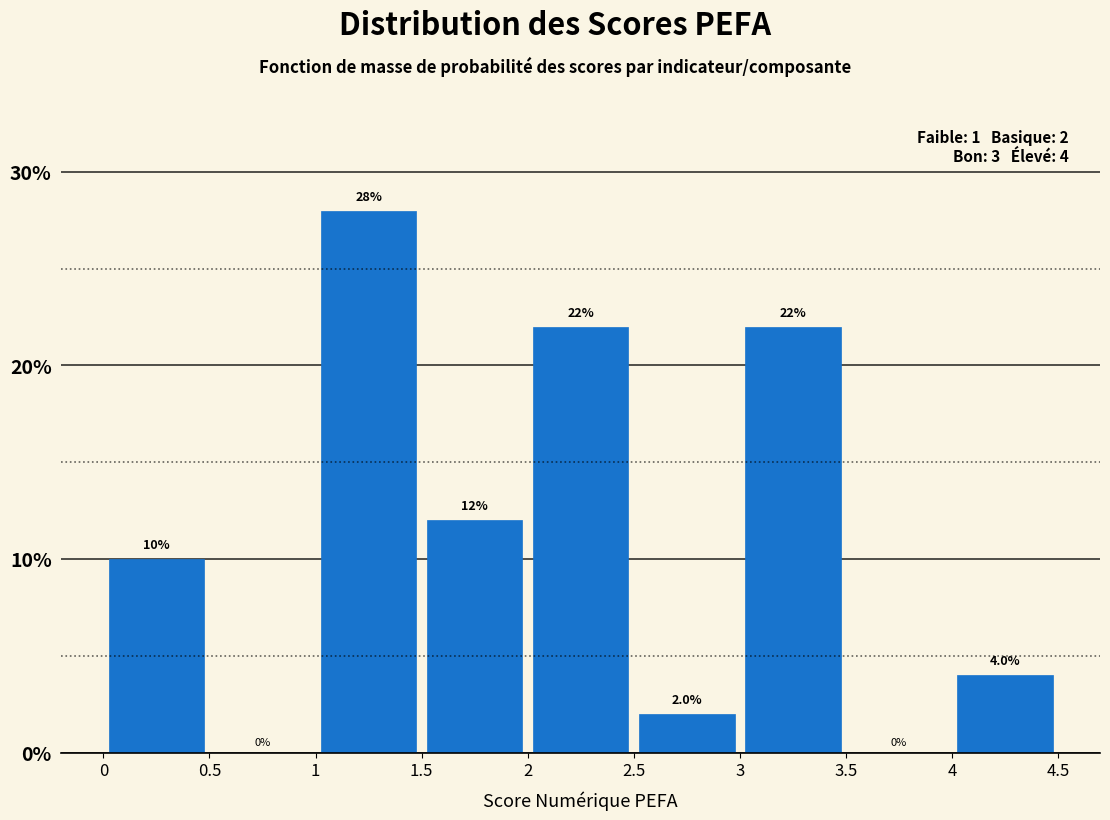

How tall is the bar that spans 3 to 3.5 on the x-axis?

22.0